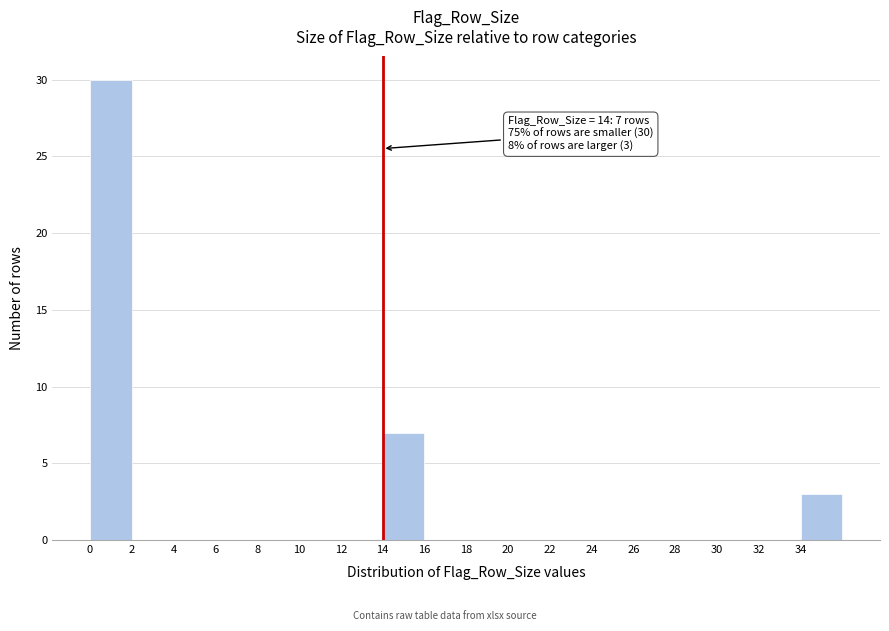

Over which range of the x-axis is the bar tallest?

0 to 2